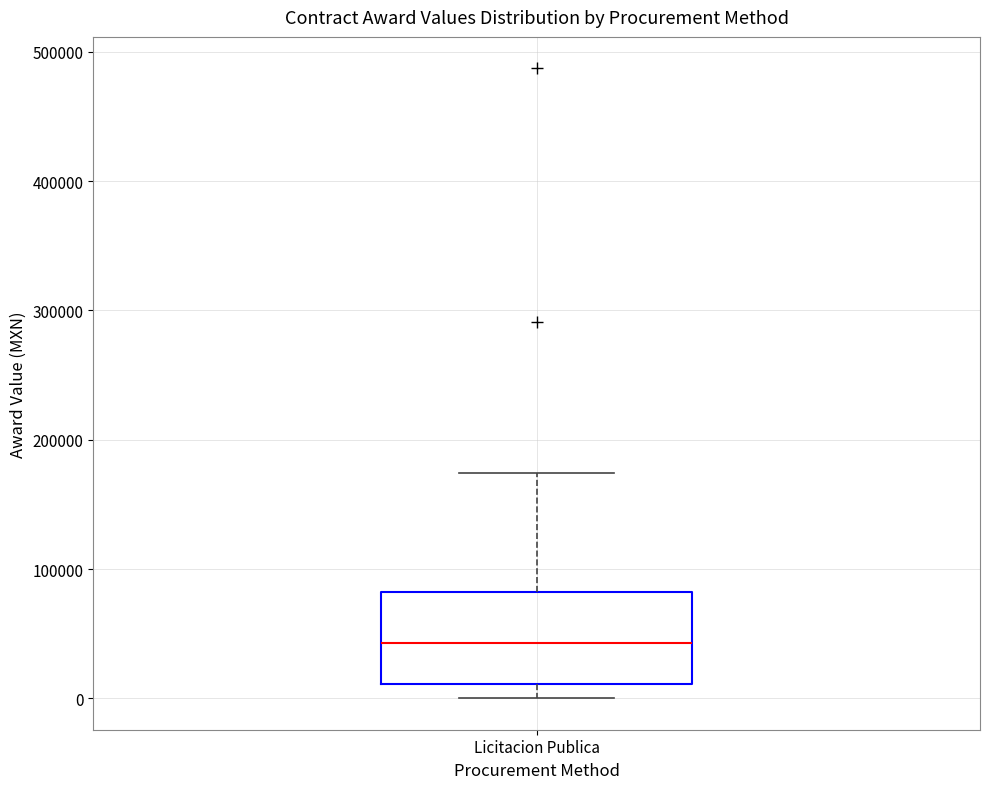

Read this box plot against the y-axis: the position of the median line, the range covered by the box, and the ends of both whiskers. The values are not printed on the chart, so give them approximately, as read against the axis.

median 40000, box 10000 to 80000, whiskers 0 to 170000